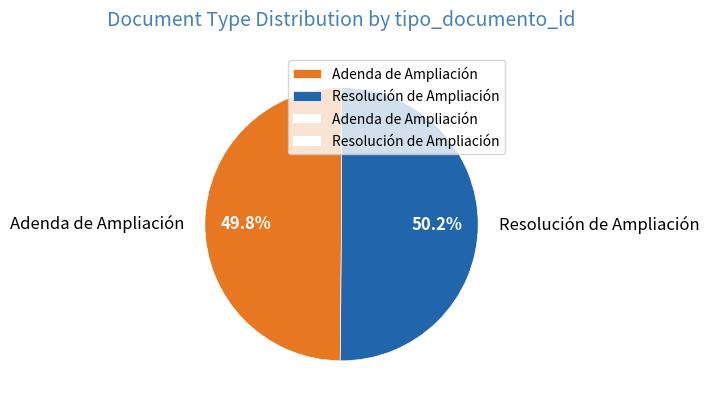

Is there any slice that represents more than half of the pie?

Yes